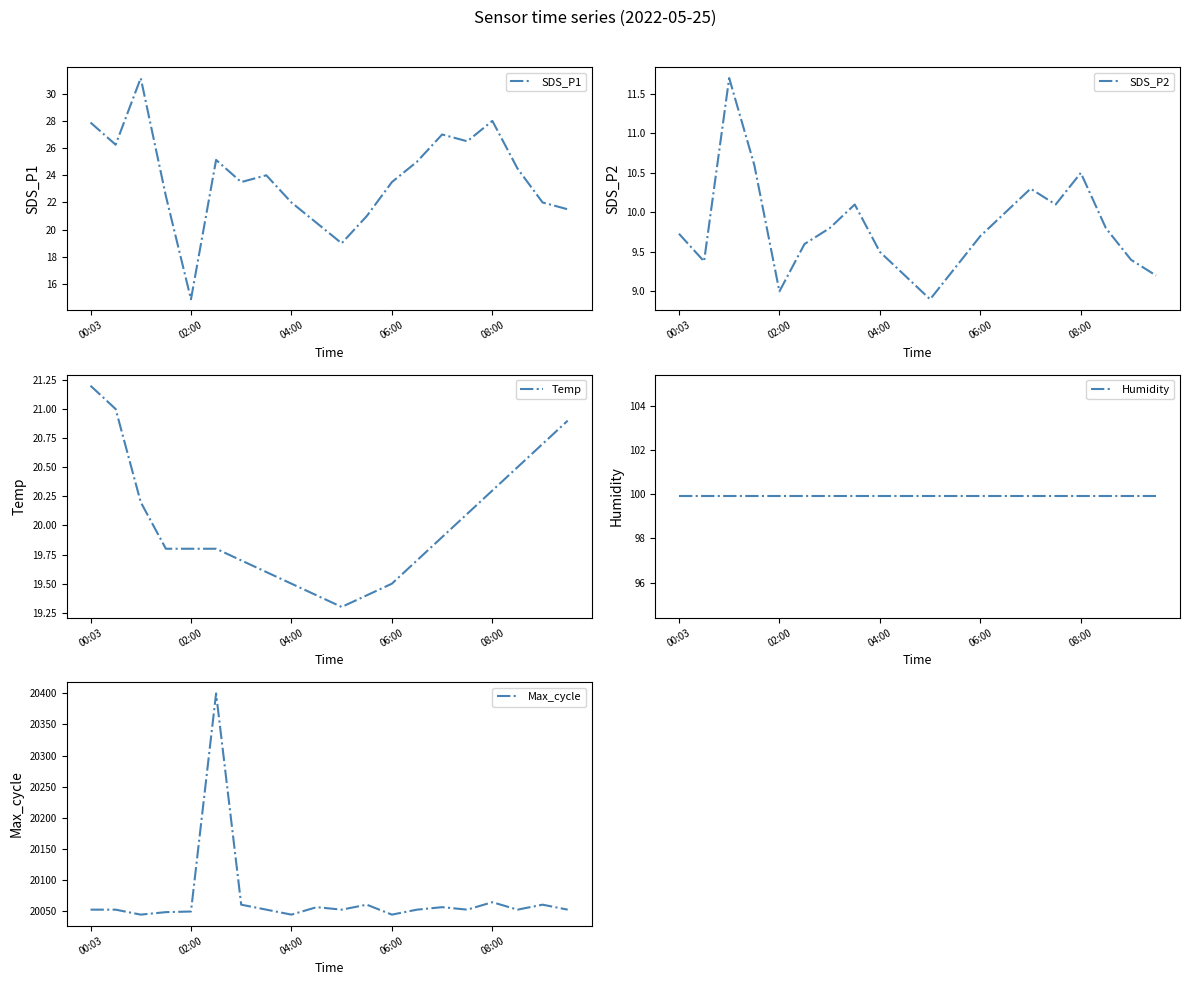

What is the difference between the second highest and second lowest values in the SDS_P1 series?

9.0